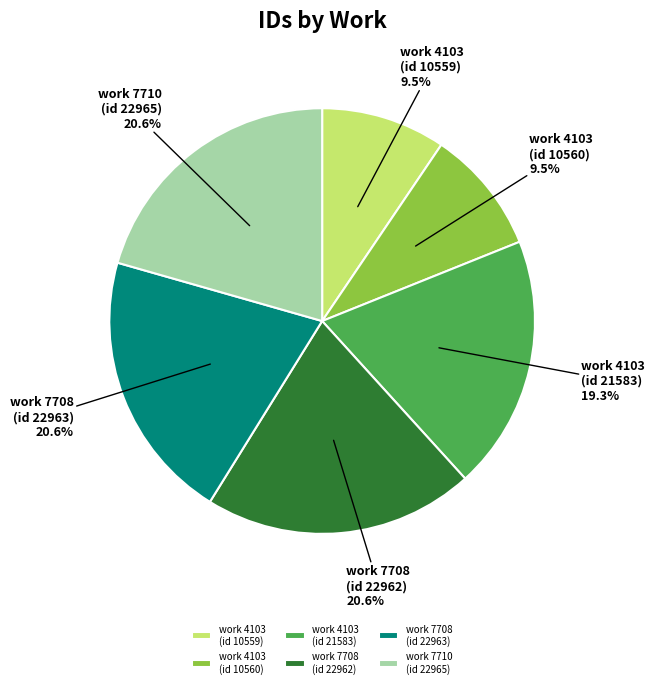

What percentage do work 7708 (id 22963) and work 7708 (id 22962) together represent?

41.2%